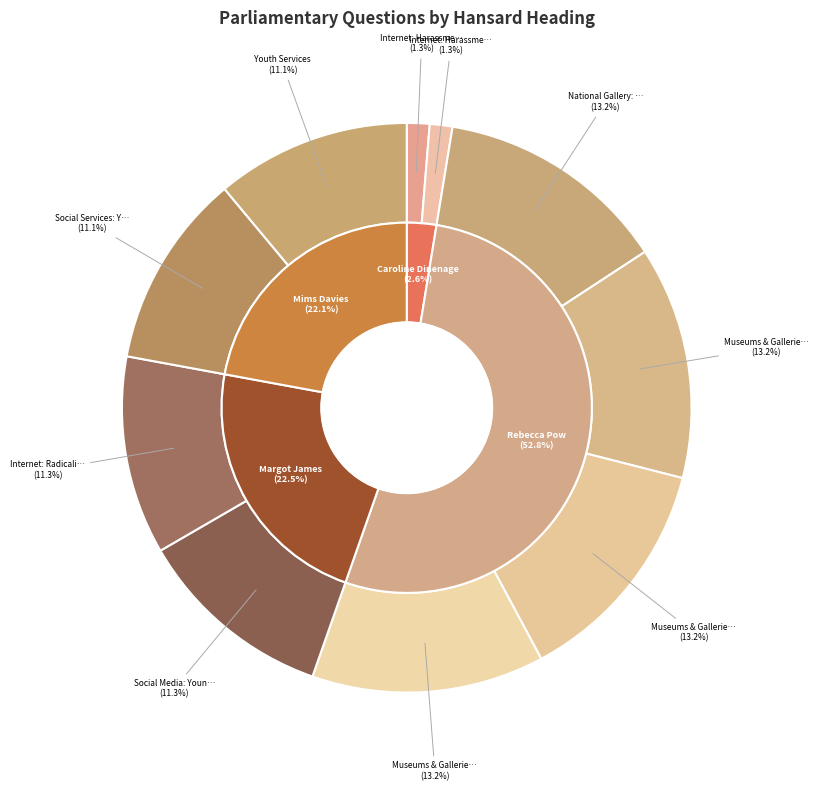

Rank the categories by value from lowest to highest.

Internet: Harassment (26907), Internet: Harassment (26908), Social Services: Young People (230924), Youth Services (230926), Social Media: Young People (235350), Internet: Radicalism (235351), National Gallery: Conditions (275798), Museums & Galleries: Conditions (275799), Museums & Galleries: Conditions (275800), Museums & Galleries: Conditions (275801)